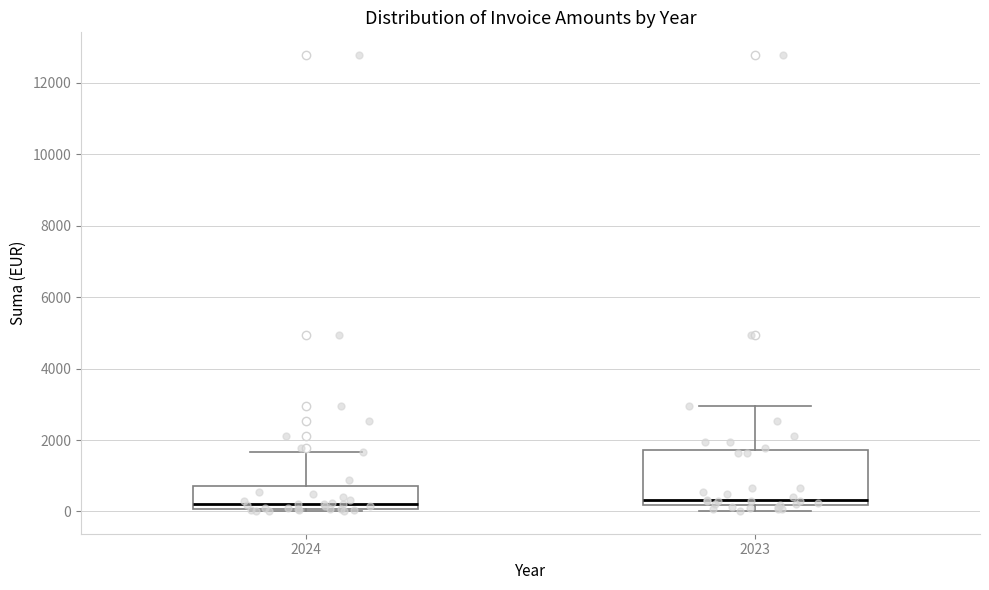

Comparing the boxes themselves (not the whiskers), which one is the tallest?

2023